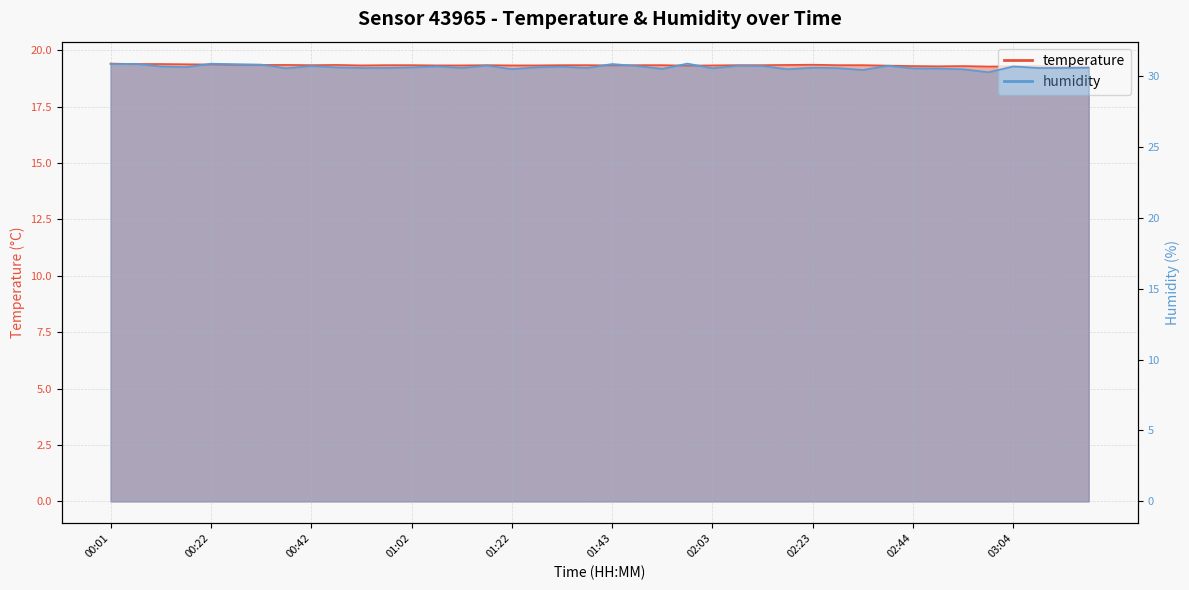

At which category does temperature reach its first local peak?

00:47